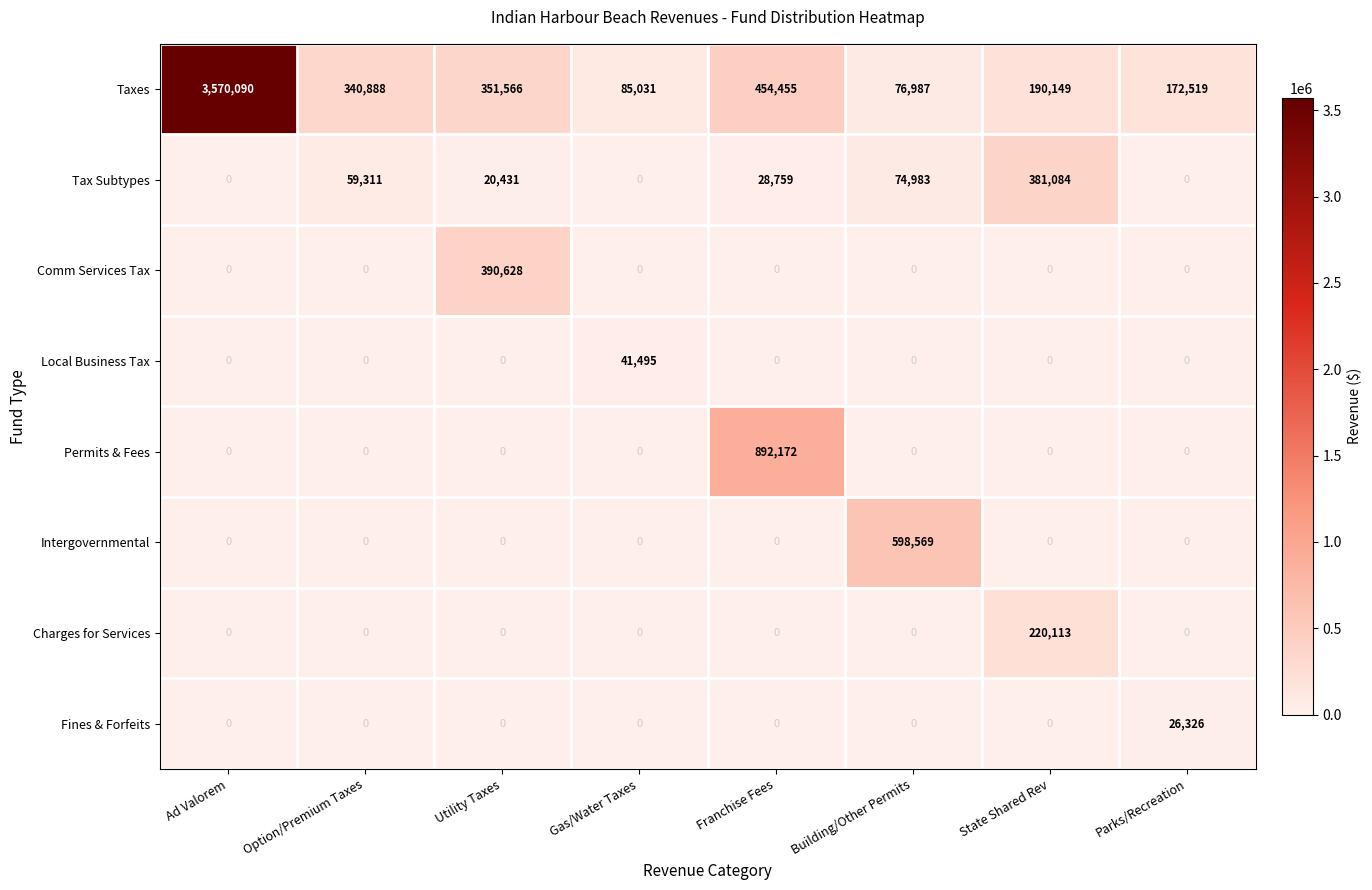

What value does the Taxes series have at State Shared Rev, to the nearest 10?

190150